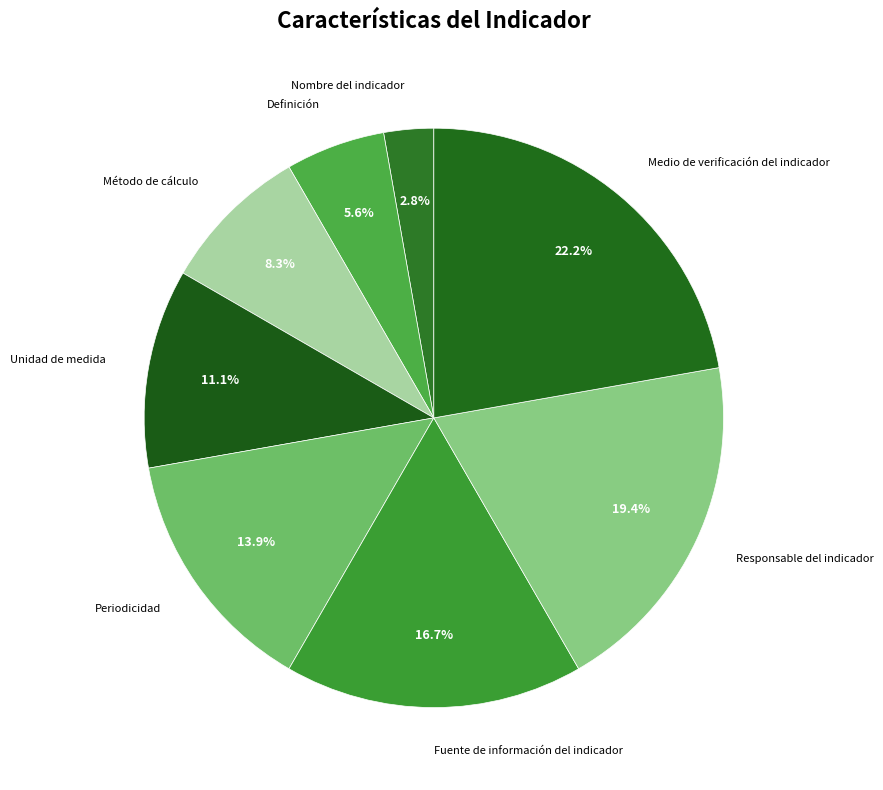

To the nearest percent, what is the average slice percentage?

12%